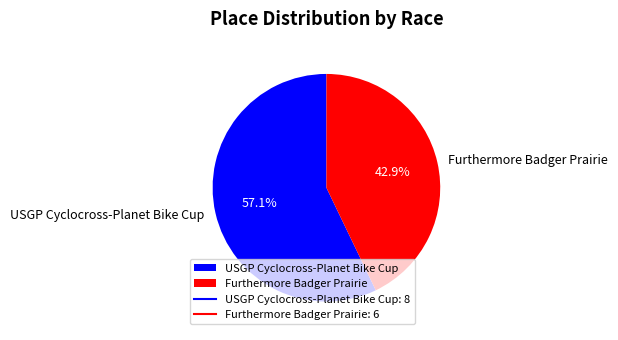

Do Furthermore Badger Prairie and USGP Cyclocross-Planet Bike Cup together represent more than half of the pie?

Yes